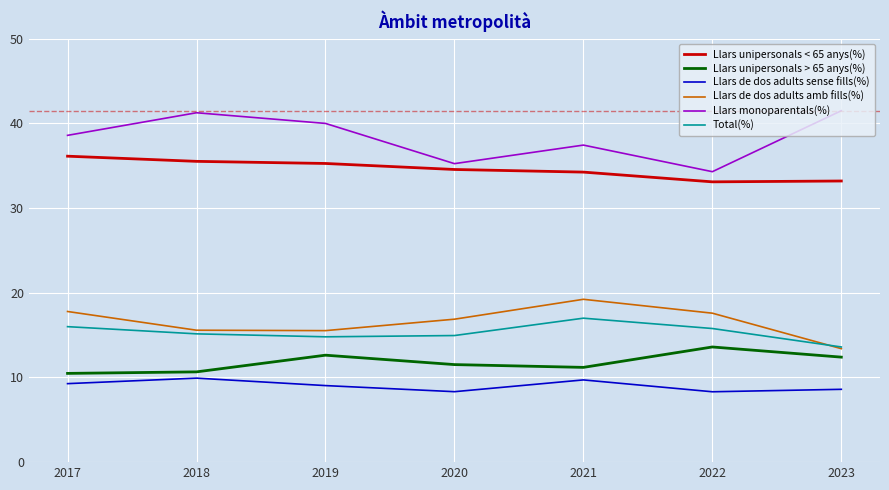

The value of Llars monoparentals(%) at 2020 is 10.9. True or false?

False